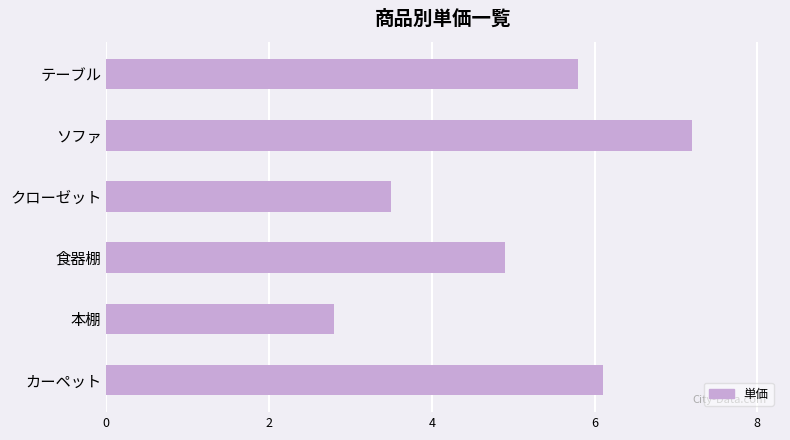

Are the bars horizontal?

Yes